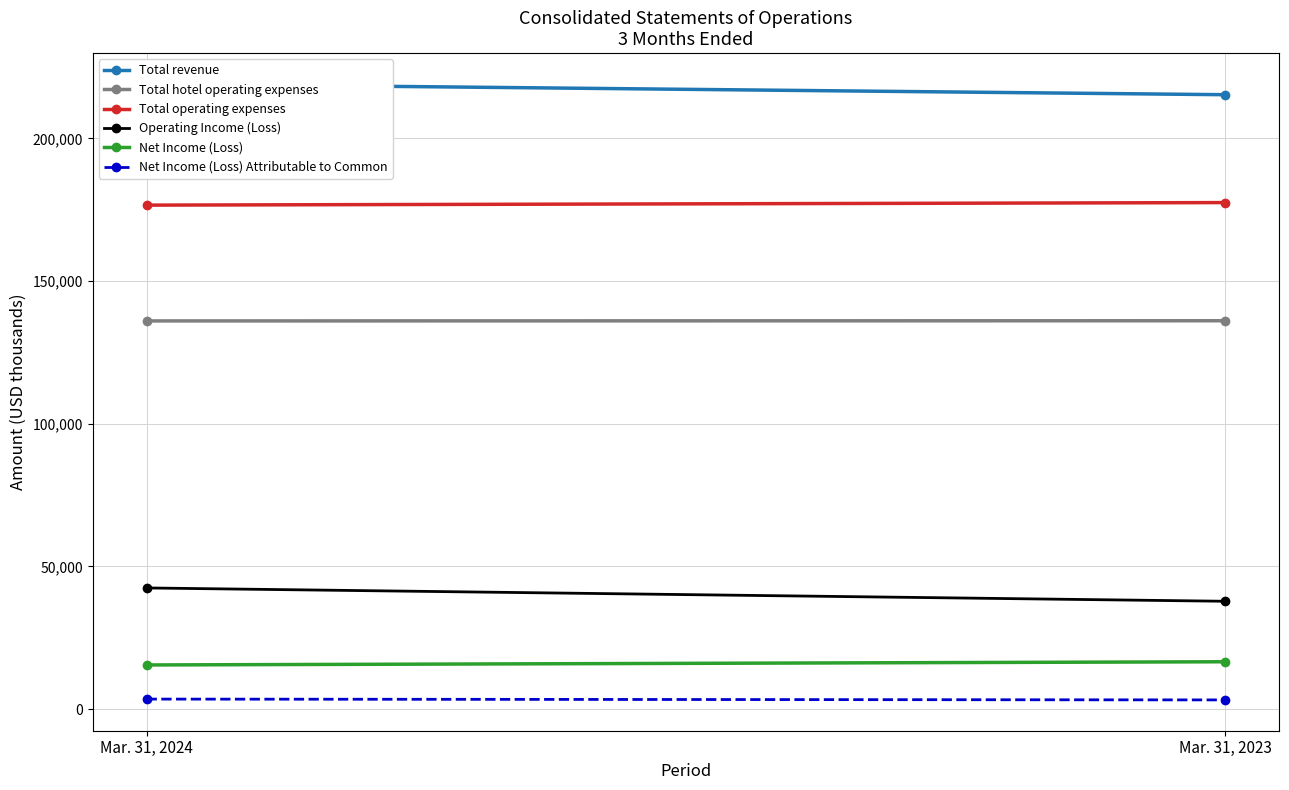

Reading left to right, extract all data points from this chart.

Total revenue: Mar. 31, 2024=219079	Mar. 31, 2023=215301
Total hotel operating expenses: Mar. 31, 2024=136033	Mar. 31, 2023=136097
Total operating expenses: Mar. 31, 2024=176612	Mar. 31, 2023=177502
Operating Income (Loss): Mar. 31, 2024=42467	Mar. 31, 2023=37799
Net Income (Loss): Mar. 31, 2024=15482	Mar. 31, 2023=16604
Net Income (Loss) Attributable to Common: Mar. 31, 2024=3524	Mar. 31, 2023=3230